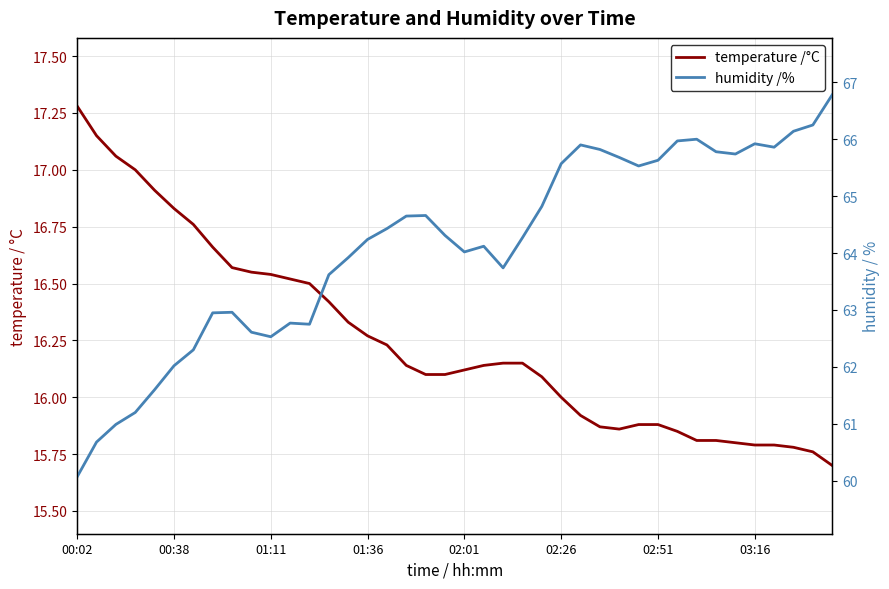

At how many categories does at least one series exceed 27?

40